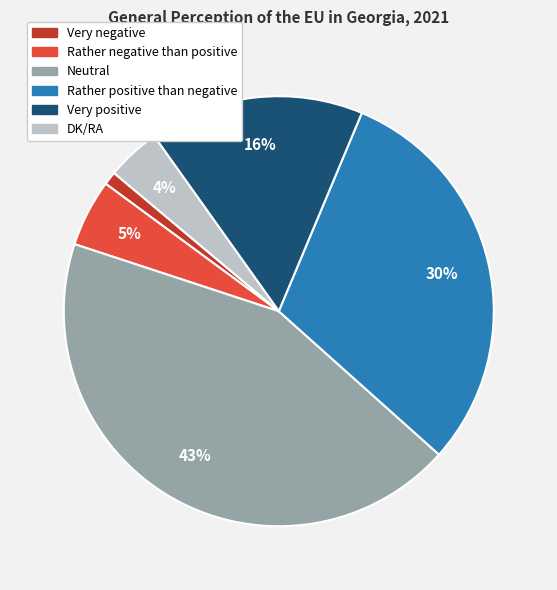

How many segments does this pie chart have?

6